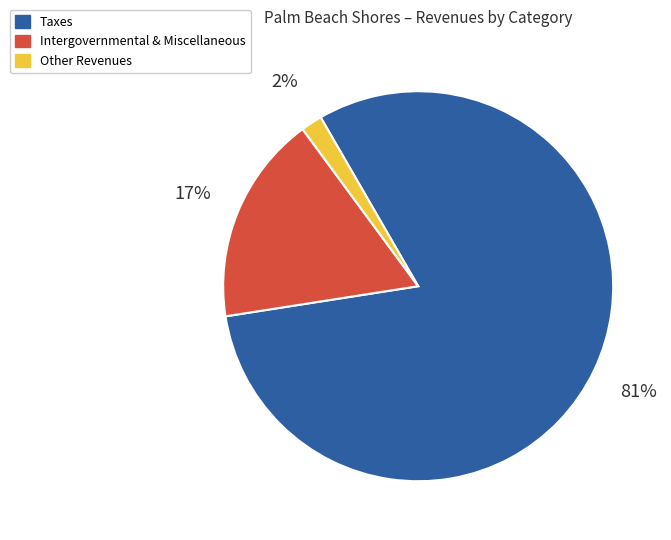

To the nearest percent, what is the difference between the largest and smallest slice percentages?

79%